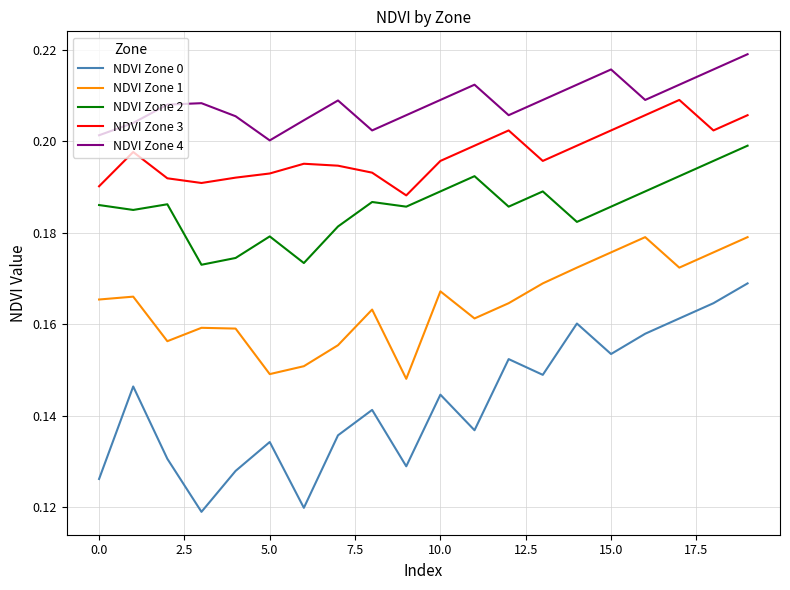

True or false: NDVI Zone 1 and NDVI Zone 4 intersect in this chart.

False